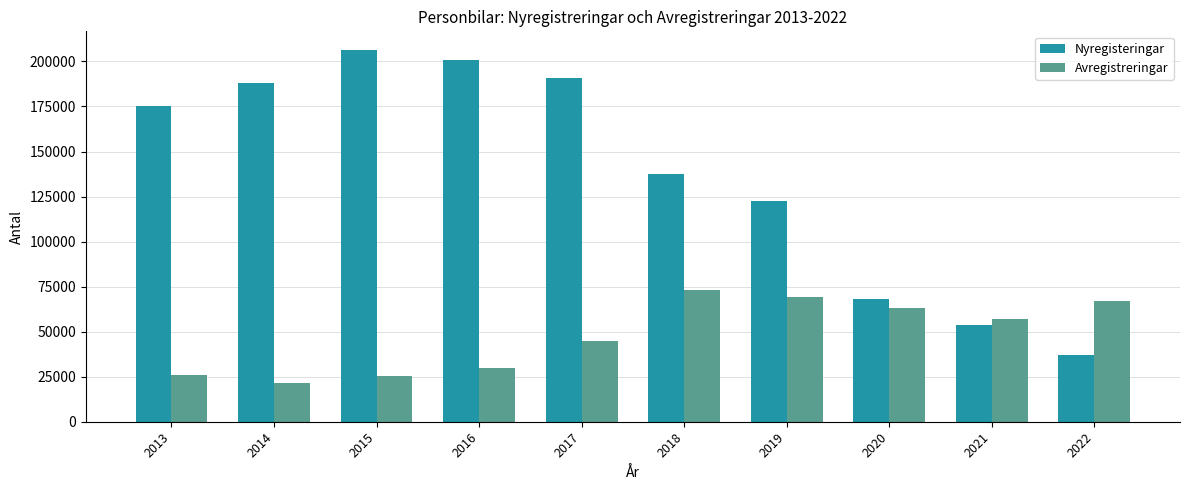

Rank the series by their average value, from lowest to highest.

Avregistreringar, Nyregisteringar